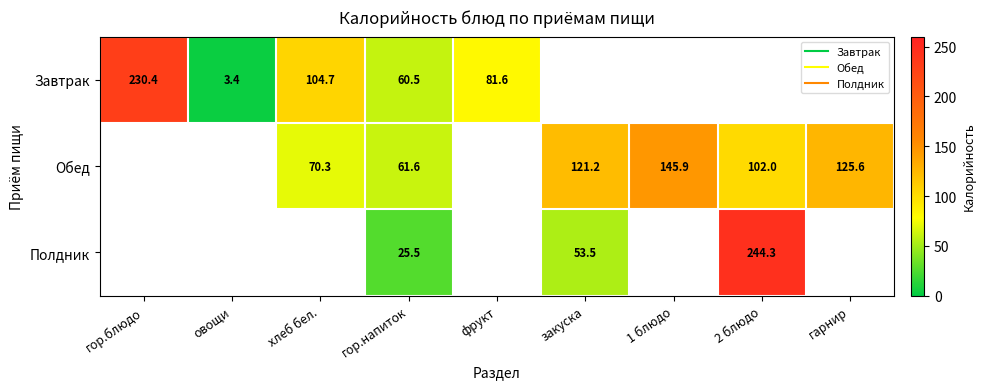

What is the approximate value of Завтрак at хлеб бел.?

104.7